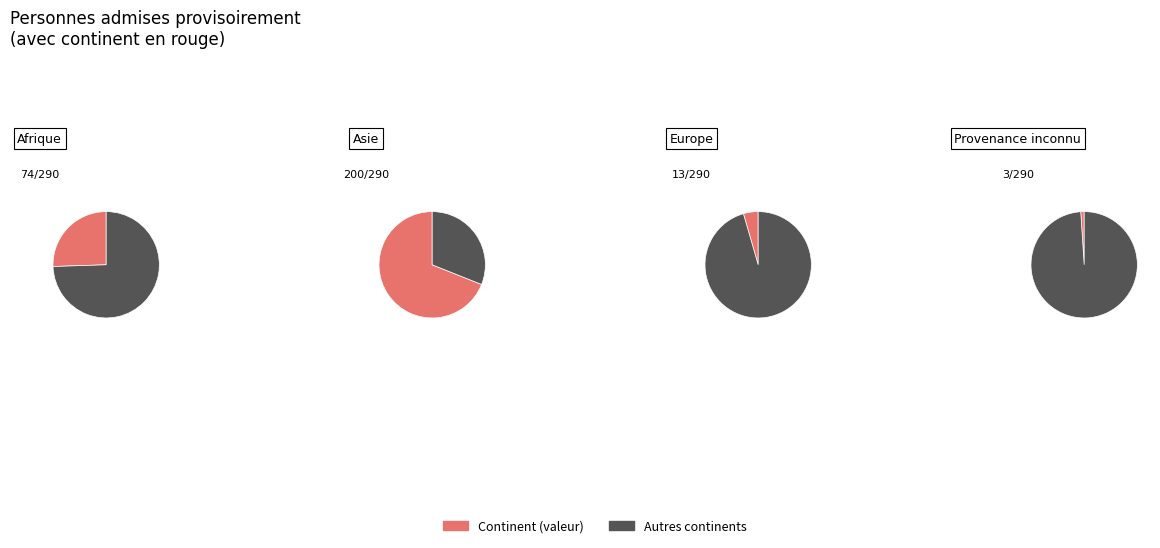

What portion of the pie excludes Europe?

95.5%